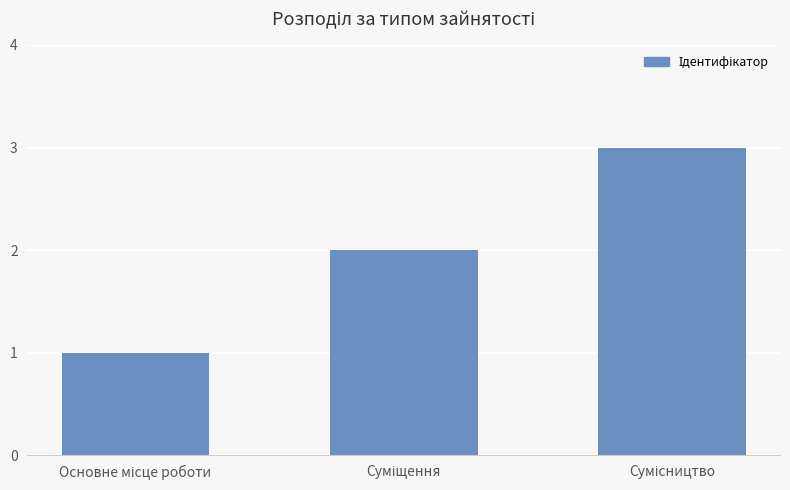

What is the sum of all values?

6